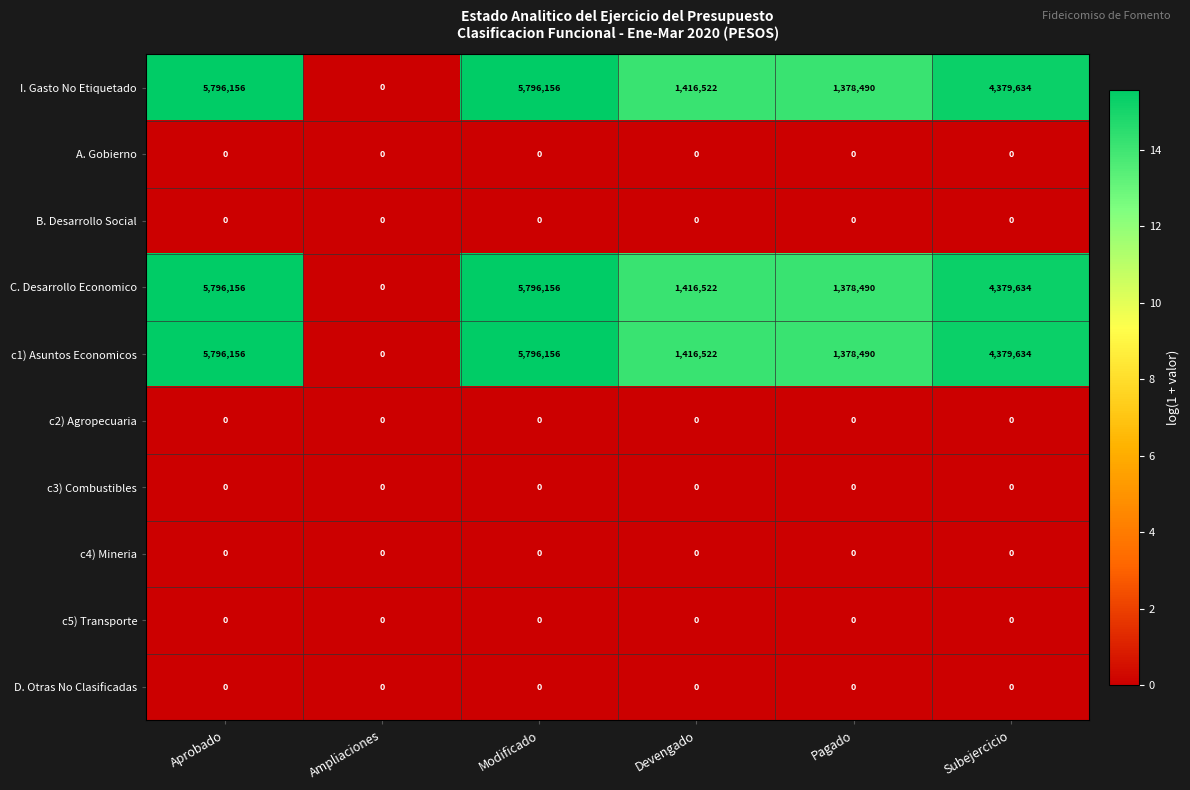

What is the total value across all series at Devengado?

4249566